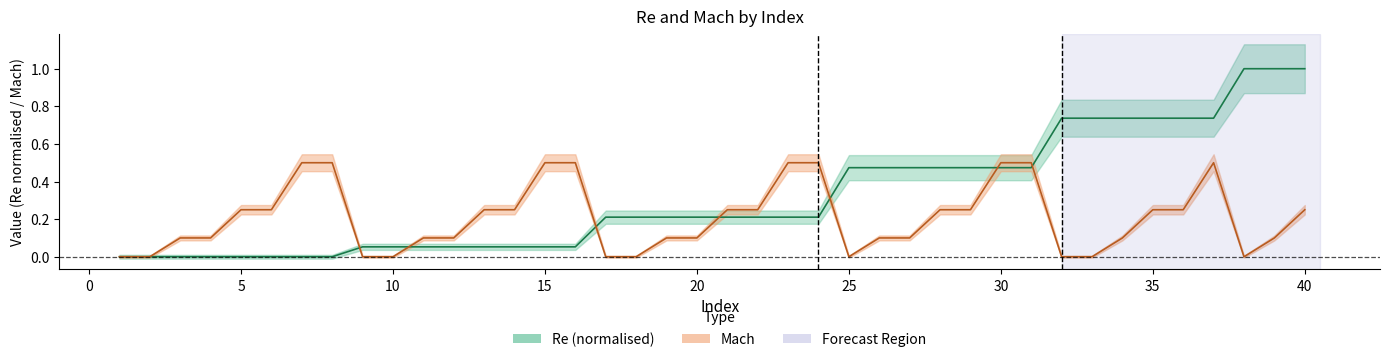

Is it true that Re equals 0.0 at 3?

True